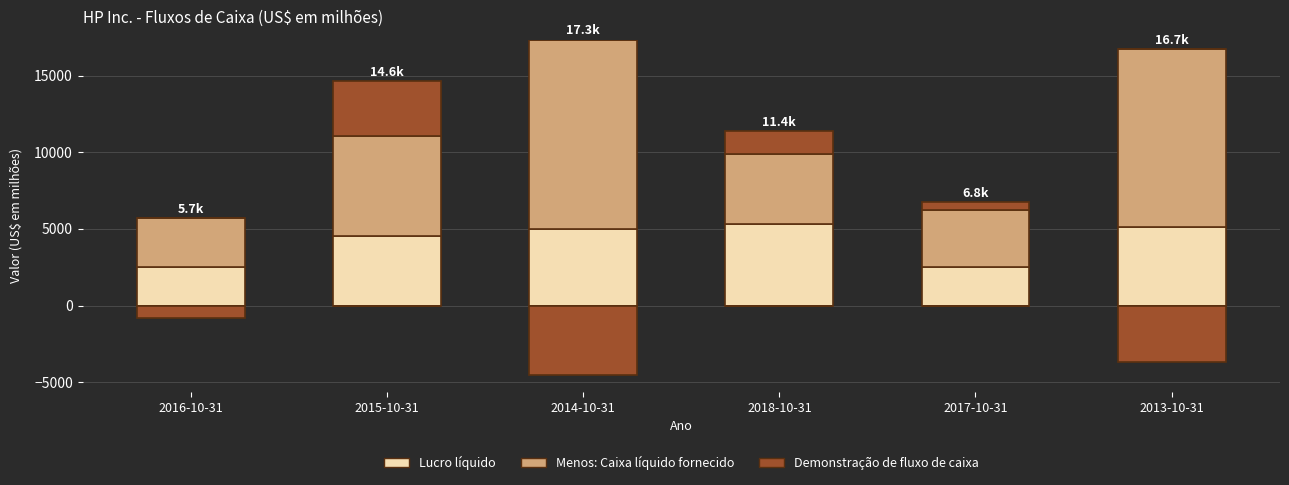

What is the difference between the Menos: Caixa líquido fornecido values at 2018-10-31 and 2014-10-31?

7805